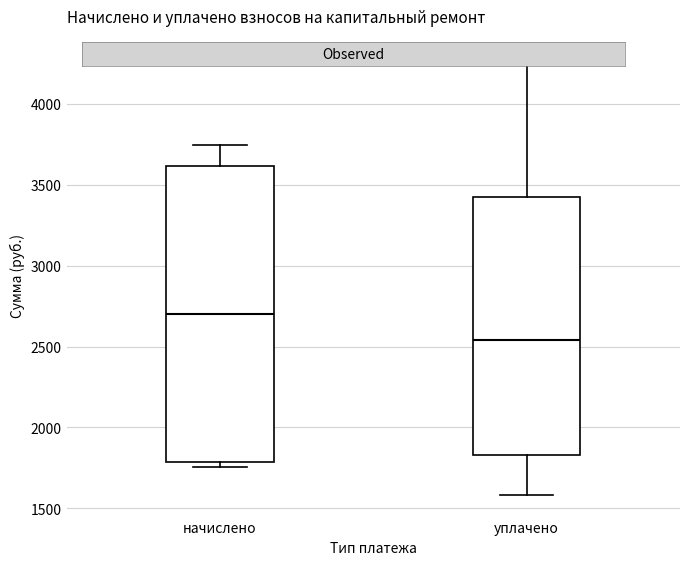

Reading left to right, read every box against the y-axis: the position of its median line, the range the box covers, and the ends of its whiskers. The values are not printed on the chart, so give them approximately, as read against the axis.

начислено: median 2700, box 1800 to 3600, whiskers 1750 to 3750
уплачено: median 2550, box 1850 to 3400, whiskers 1600 to 4300